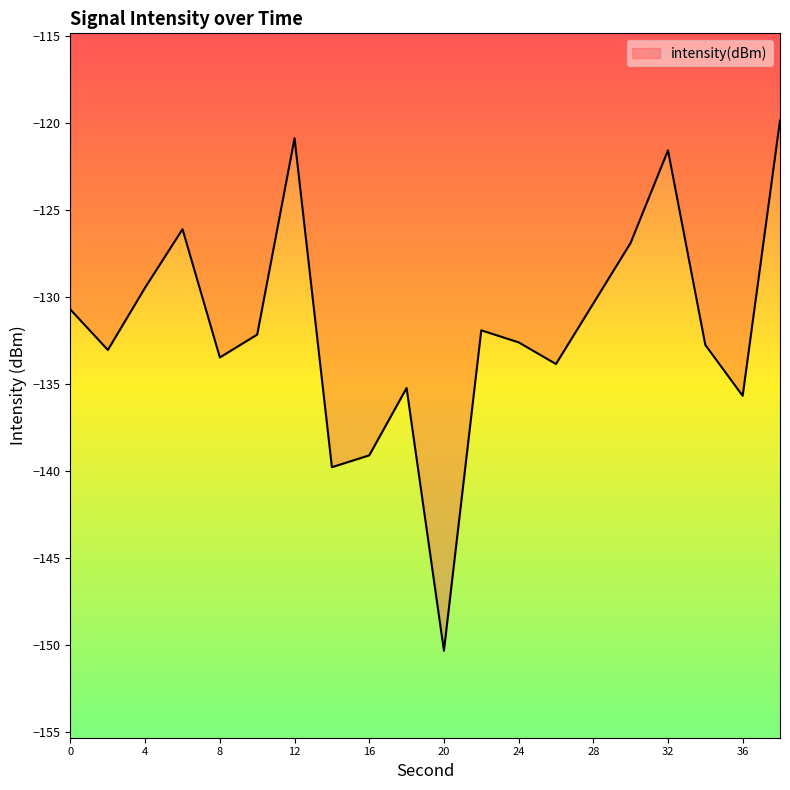

What is the smallest value displayed?

-150.3